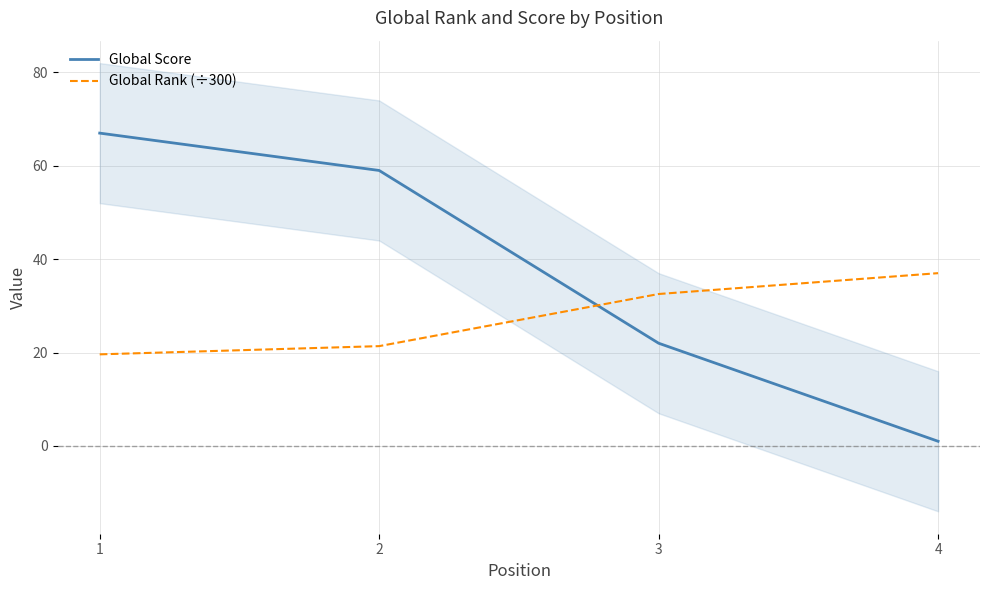

Is this an area chart (filled region under the line)?

No